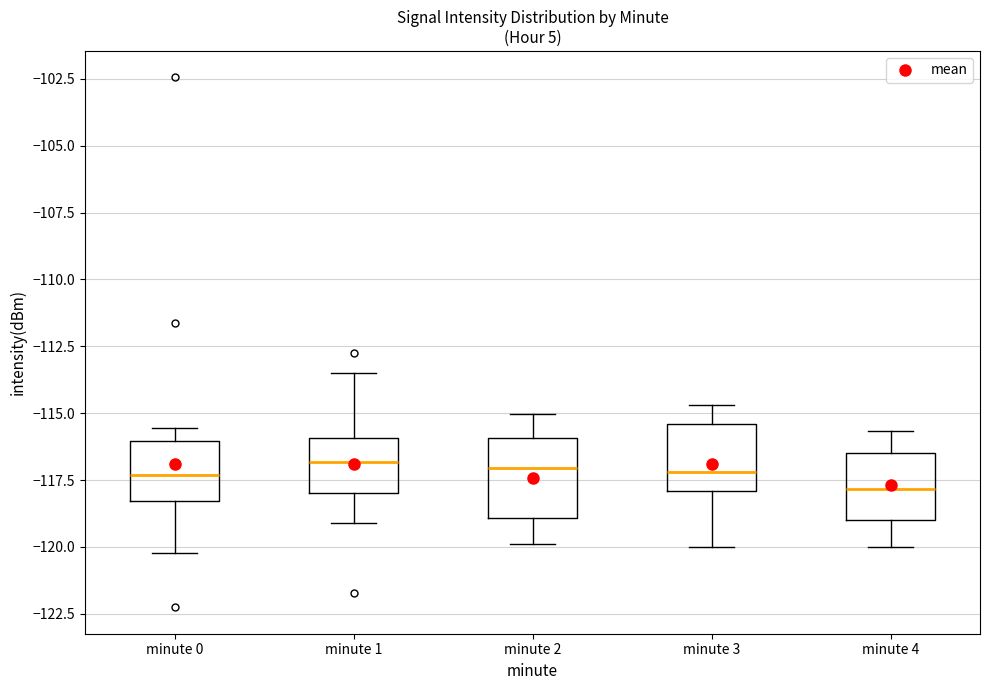

Reading left to right, read every box against the y-axis: the position of its median line, the range the box covers, and the ends of its whiskers. The values are not printed on the chart, so give them approximately, as read against the axis.

minute 0: median -117.5, box -118.5 to -116.0, whiskers -120.0 to -115.5
minute 1: median -117.0, box -118.0 to -116.0, whiskers -119.0 to -113.5
minute 2: median -117.0, box -119.0 to -116.0, whiskers -120.0 to -115.0
minute 3: median -117.0, box -118.0 to -115.5, whiskers -120.0 to -114.5
minute 4: median -118.0, box -119.0 to -116.5, whiskers -120.0 to -115.5